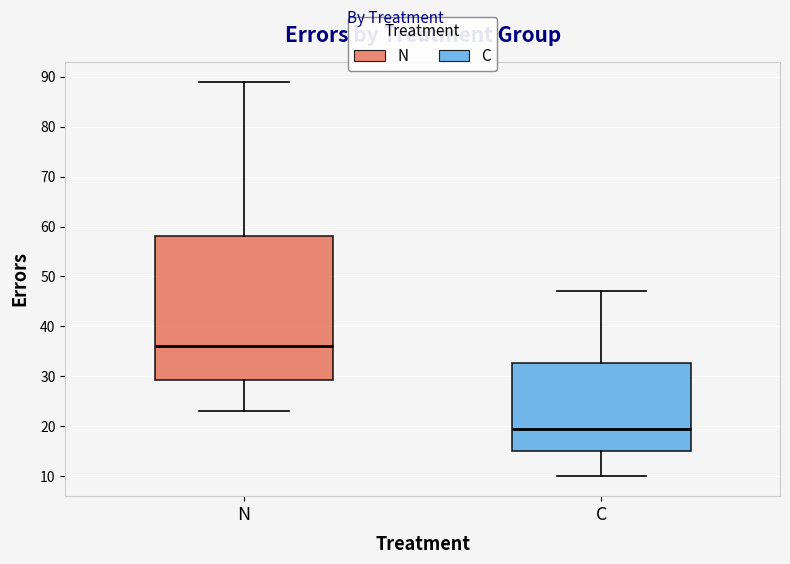

Reading left to right, read every box against the y-axis: the position of its median line, the range the box covers, and the ends of its whiskers. The values are not printed on the chart, so give them approximately, as read against the axis.

N: median 36, box 29 to 58, whiskers 23 to 89
C: median 20, box 15 to 33, whiskers 10 to 47